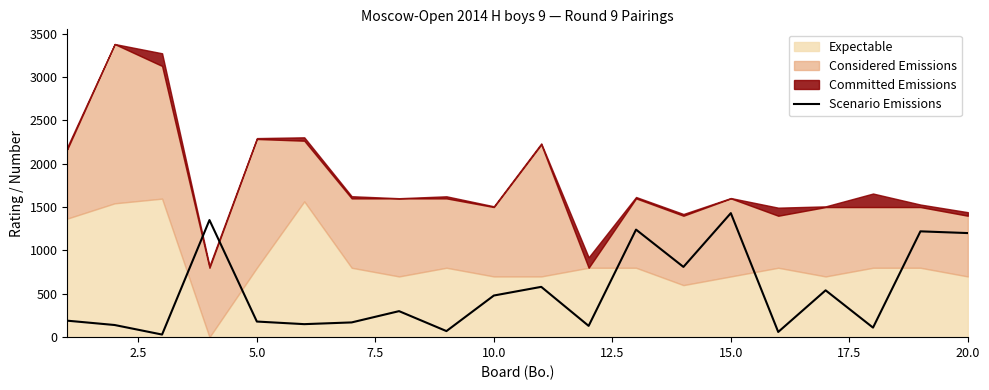

What is the minimum value shown in the chart?

30